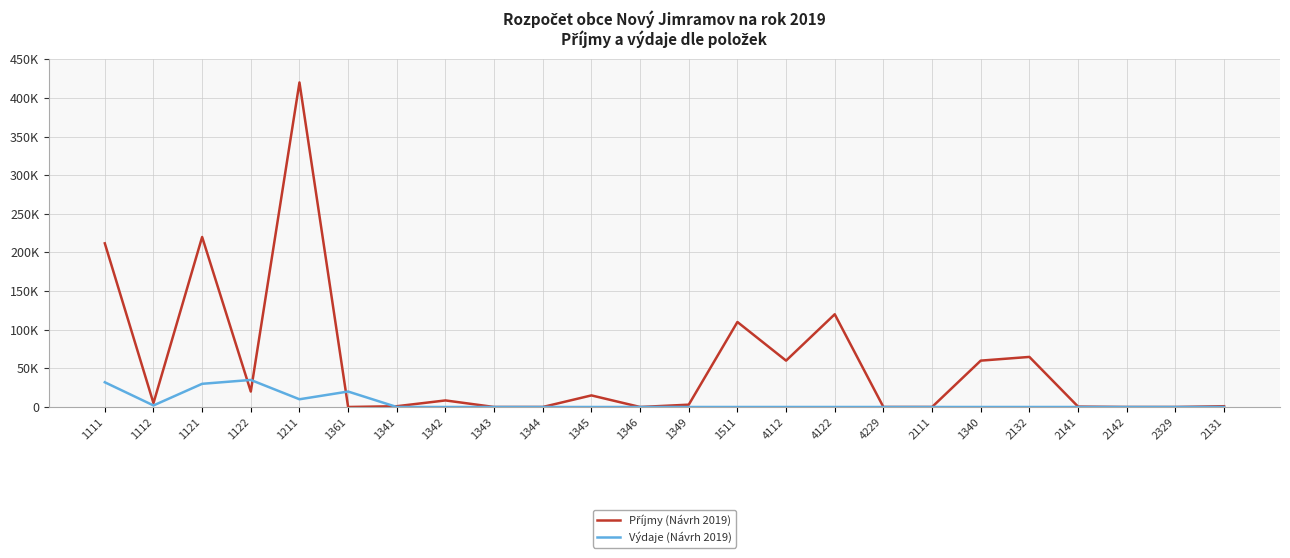

Is this an area chart (filled region under the line)?

No